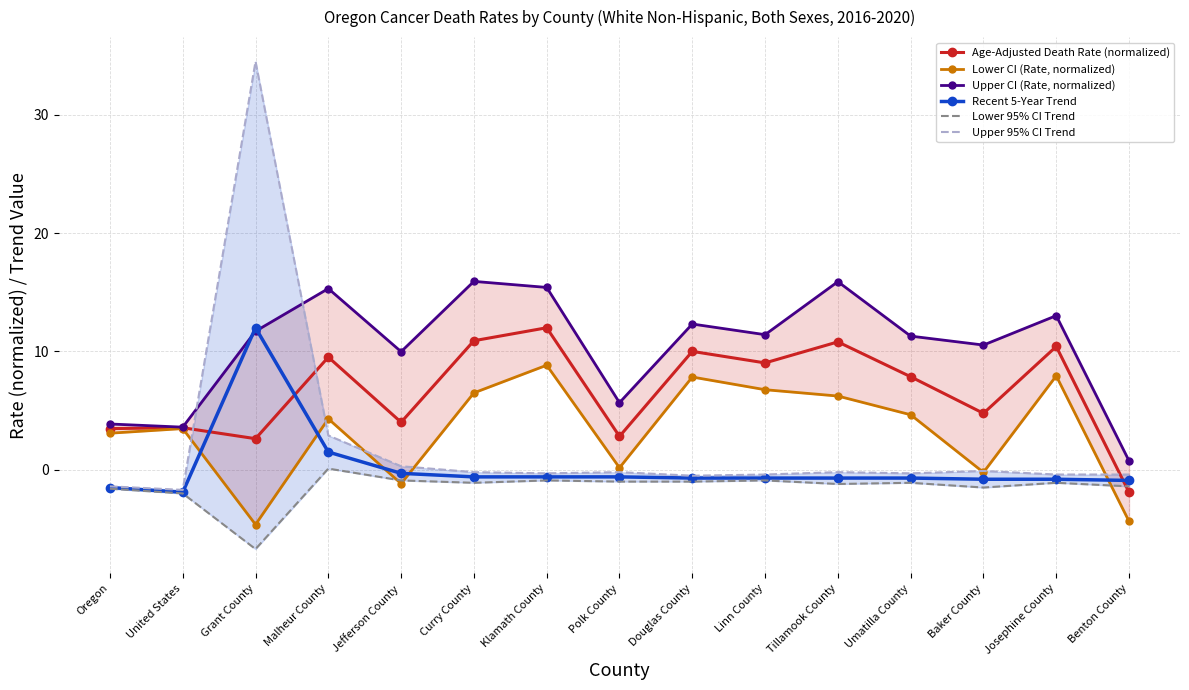

Reading left to right, transcribe all the data shown in this chart.

Age-Adjusted Death Rate (normalized): 3.5	3.6	2.6	9.5	4.0	10.9	12.0	2.8	10.0	9.0	10.8	7.9	4.8	10.4	-1.9
Lower CI (Rate, normalized): 3.1	3.5	-4.6	4.3	-1.2	6.5	8.8	0.2	7.8	6.8	6.2	4.6	-0.2	7.9	-4.4
Upper CI (Rate, normalized): 3.9	3.6	11.7	15.3	10.0	15.9	15.4	5.7	12.3	11.4	15.9	11.3	10.5	13.0	0.8
Recent 5-Year Trend: -1.5	-1.9	12.0	1.5	-0.3	-0.6	-0.6	-0.6	-0.7	-0.7	-0.7	-0.7	-0.8	-0.8	-0.9
Lower 95% CI Trend: -1.6	-2.0	-6.7	0.1	-0.9	-1.1	-0.9	-1.0	-1.0	-0.9	-1.2	-1.1	-1.5	-1.1	-1.4
Upper 95% CI Trend: -1.4	-1.7	34.5	2.9	0.3	-0.2	-0.3	-0.2	-0.5	-0.4	-0.2	-0.3	-0.1	-0.4	-0.4